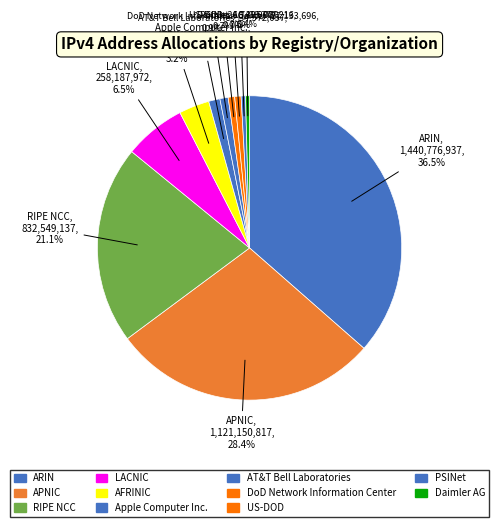

How many segments does this pie chart have?

11